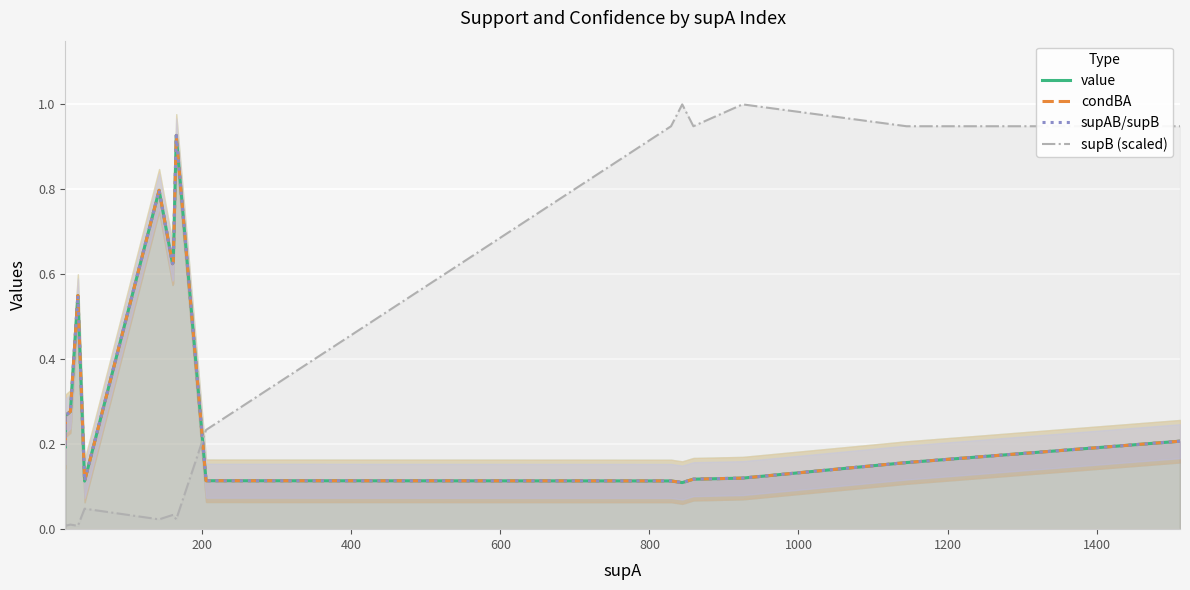

How many interior local peaks does the supAB/supB series have?

3